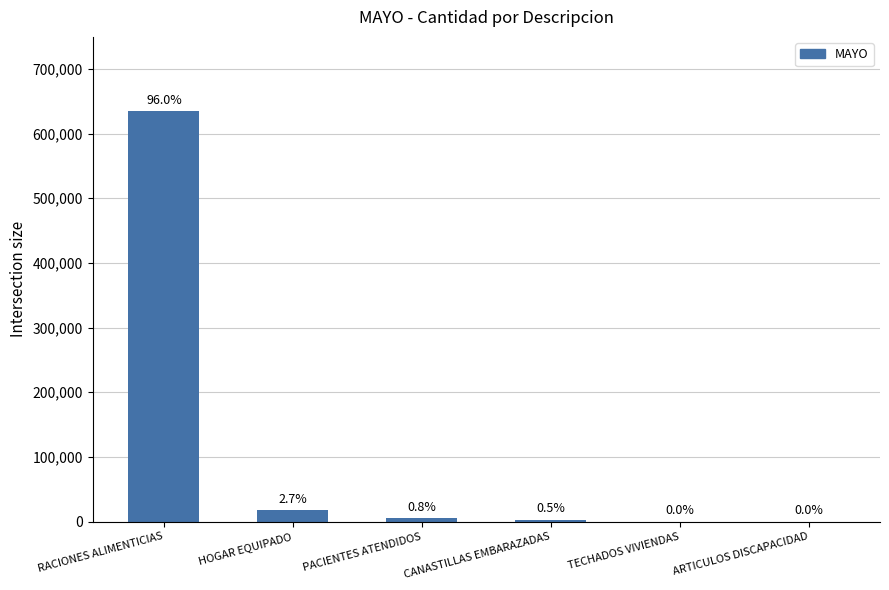

The chart shows a value of 37 at TECHADOS VIVIENDAS. True or false?

False